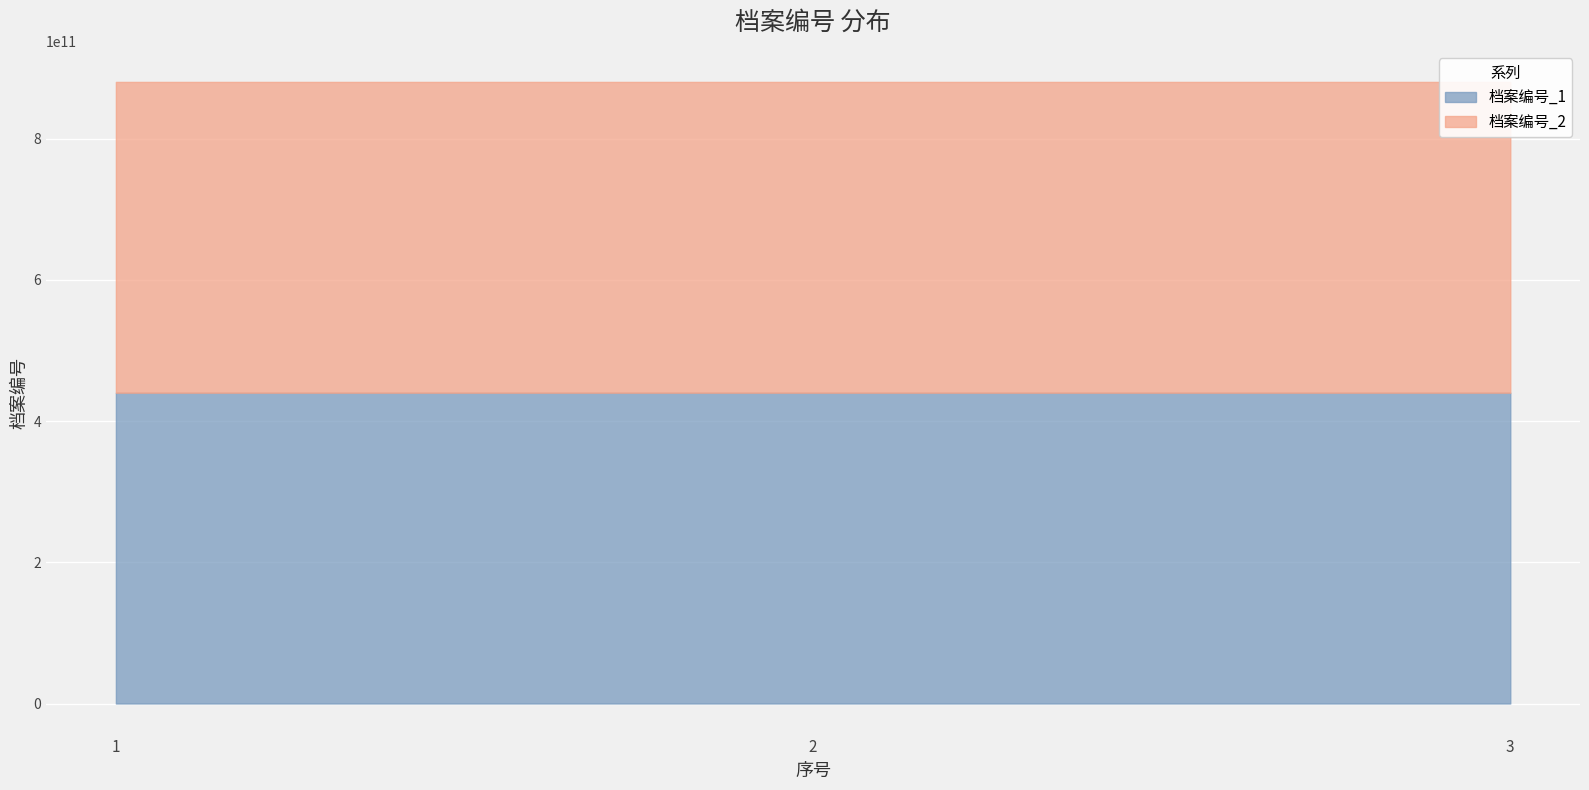

Does the chart display data point markers on the line(s)?

No